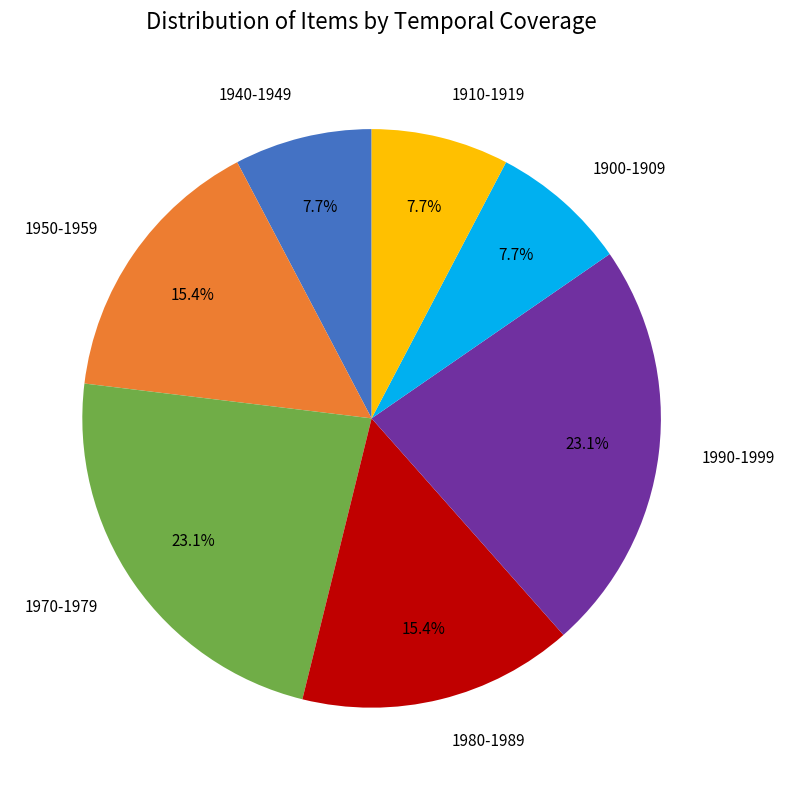

Does 1940-1949 account for over 50% of the chart?

No